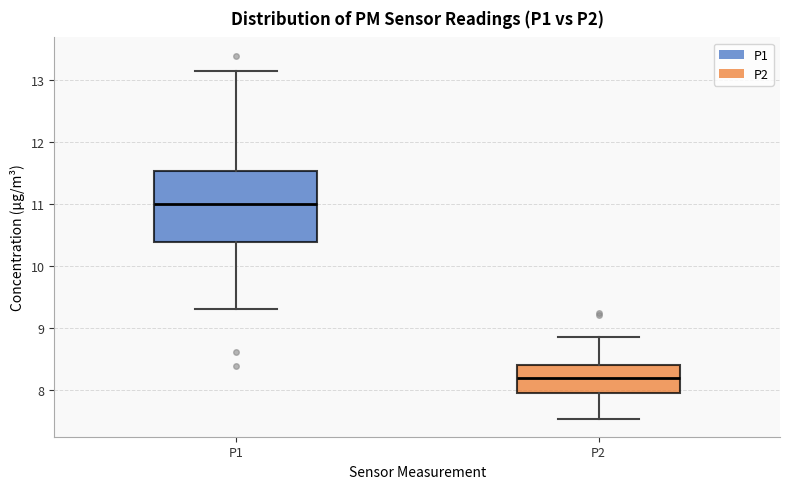

Where does the median line of the box for P1 sit on the y-axis? The values are not printed on the chart, so give them approximately, as read against the axis.

11.0